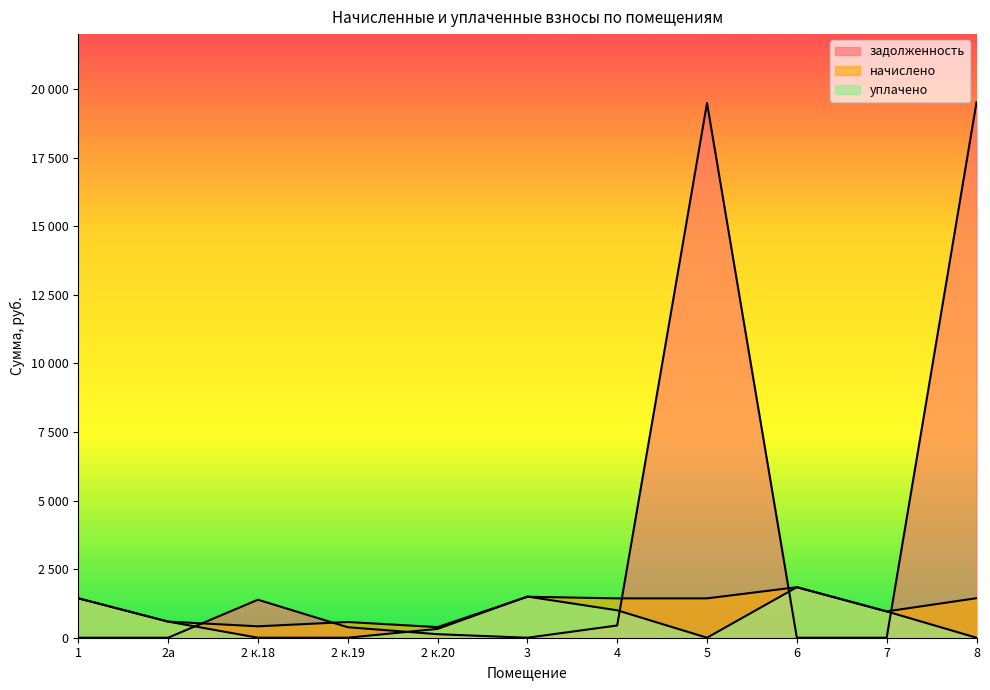

Reading left to right, transcribe all the data shown in this chart.

начислено: 1437.5	588.1	415.8	573.2	386.1	1493.9	1434.5	1434.5	1841.4	959.3	1440.5
уплачено: 1437.5	588.1	0.0	0.0	321.8	1500.0	1000.0	0.0	1841.4	959.3	0.0
задолженность: 0.0	0.0	1384.9	383.4	128.7	0.0	446.3	19489.1	0.0	0.0	19513.4